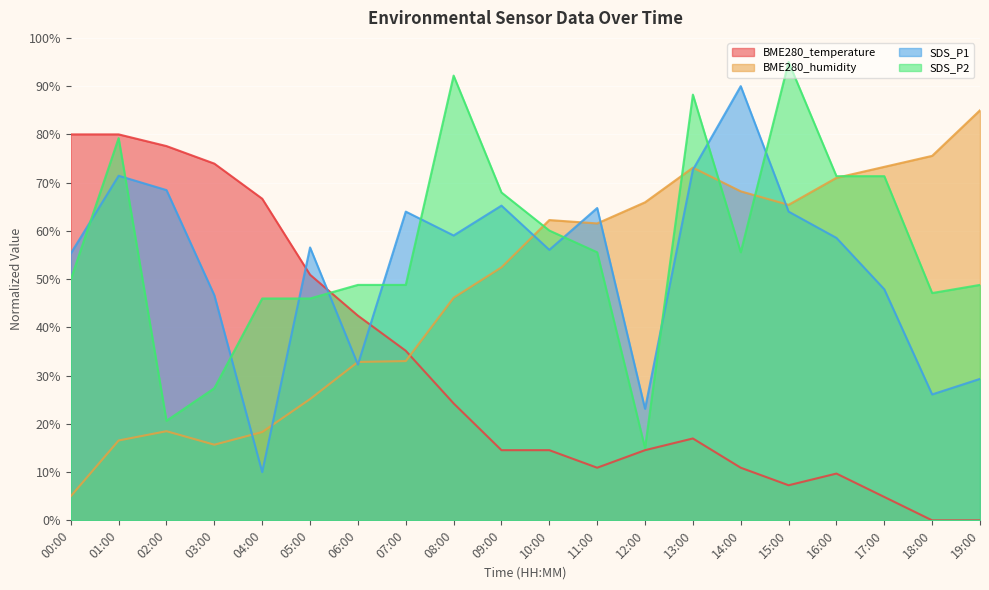

What is the difference between the SDS_P1 values at 17:00 and 12:00?

24.8